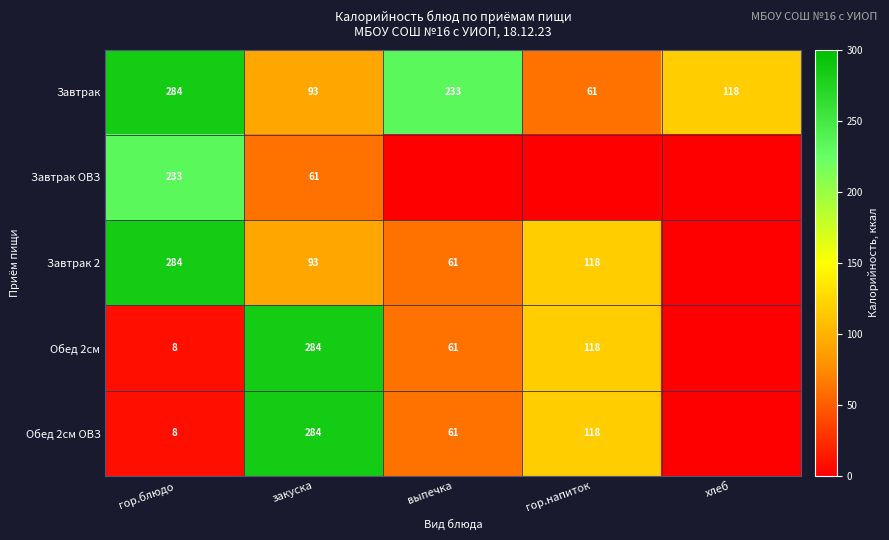

Is it true that Завтрак equals 233 at выпечка?

True